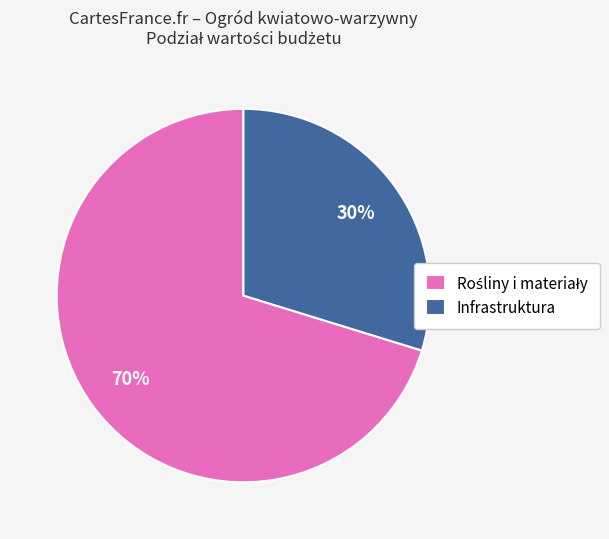

To the nearest percent, what is the difference between the largest and smallest slice percentages?

40%